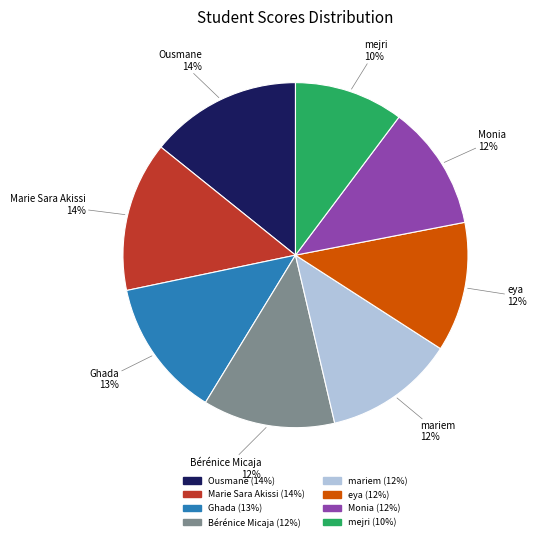

To the nearest percent, what is the difference between the Marie Sara Akissi and mariem slice percentages?

2%